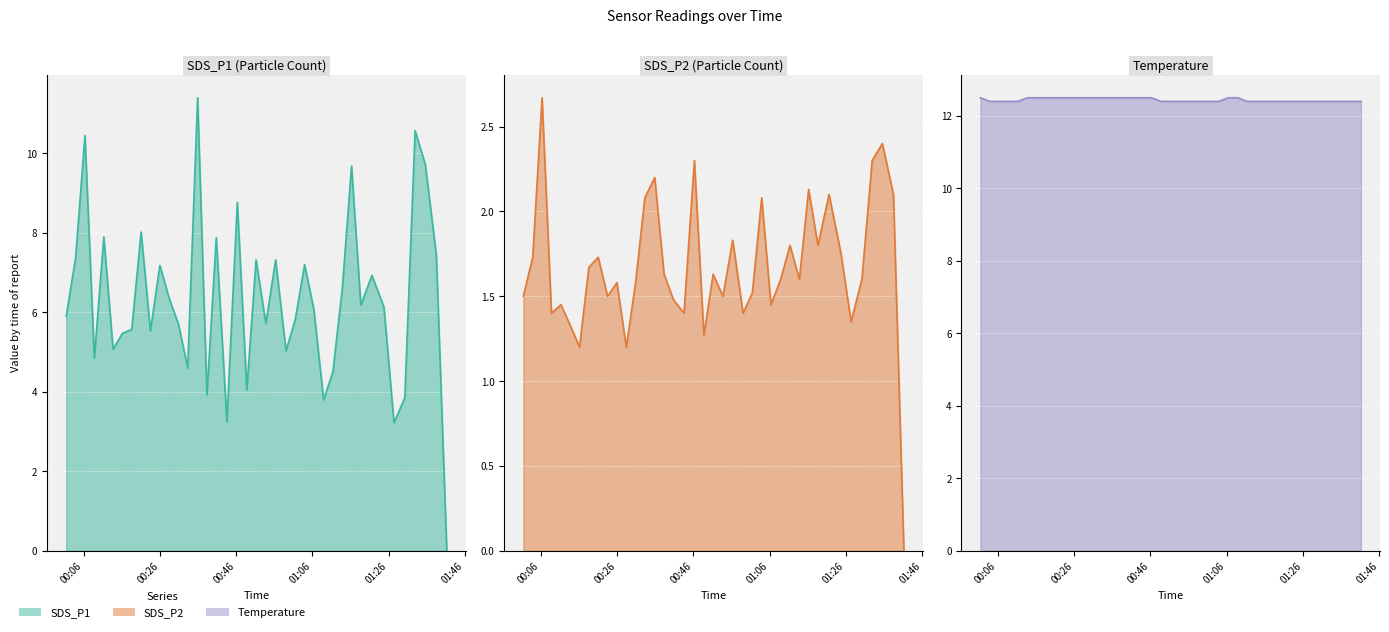

What is the label of the 31st point from the left?

2022/09/26 01:16:16